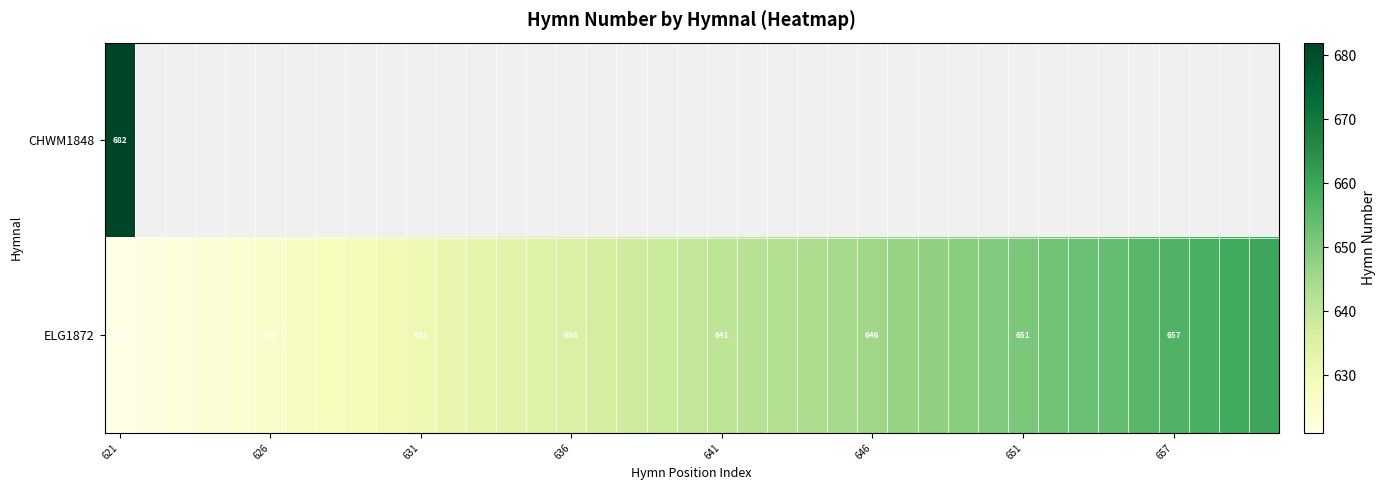

What is the smallest value displayed?

621.0